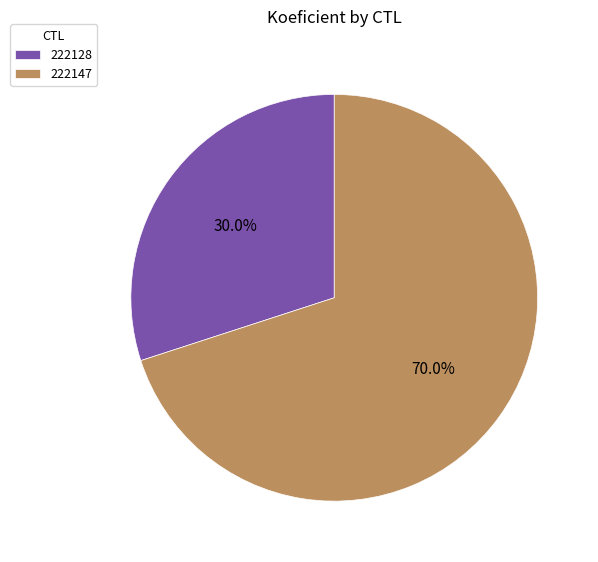

What is the total percentage of 222128 and 222147?

100.0%